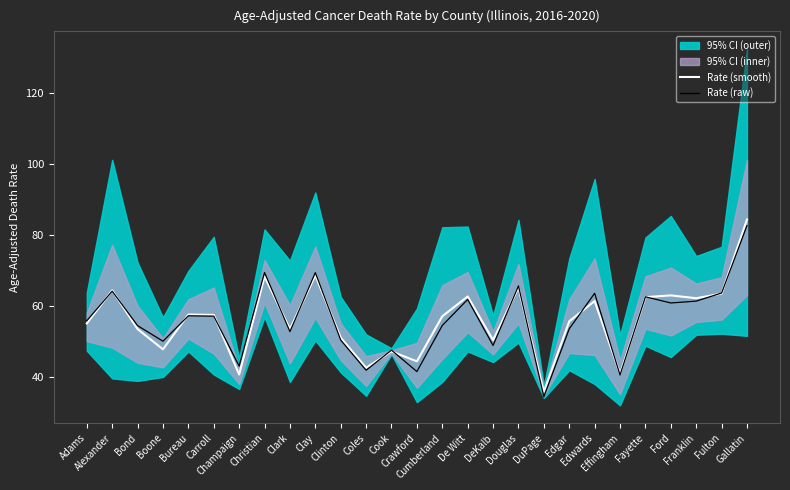

Reading right to left, list all the values displayed in this chart.

Rate (smooth): 84.3	63.4	62.1	62.9	62.4	40.8	61.3	55.6	35.7	65.1	50.3	62.6	57.0	44.3	47.1	42.5	51.0	68.5	53.4	68.2	40.6	57.4	57.5	47.7	53.4	64.3	55.0
Rate (raw): 82.6	63.6	61.3	60.8	62.5	40.5	63.5	53.5	34.3	65.6	48.8	61.8	54.4	41.4	47.5	41.8	50.3	69.3	52.7	69.4	43.0	57.0	57.1	50.0	54.4	64.1	55.7